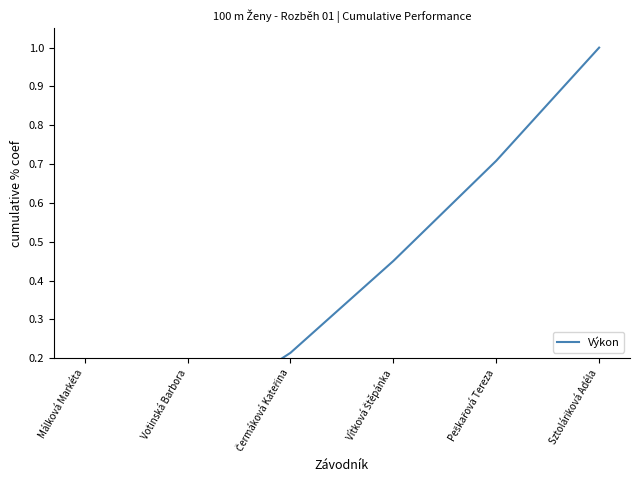

Reading left to right, list all the values displayed in this chart.

0.0	0.0	0.2	0.5	0.7	1.0